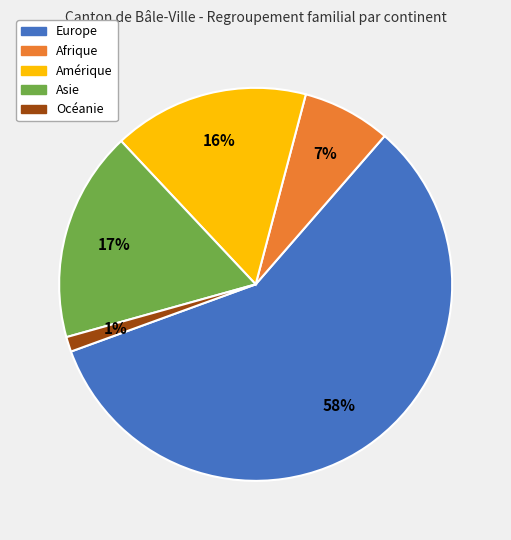

Combined, do Océanie and Europe account for over 50%?

Yes